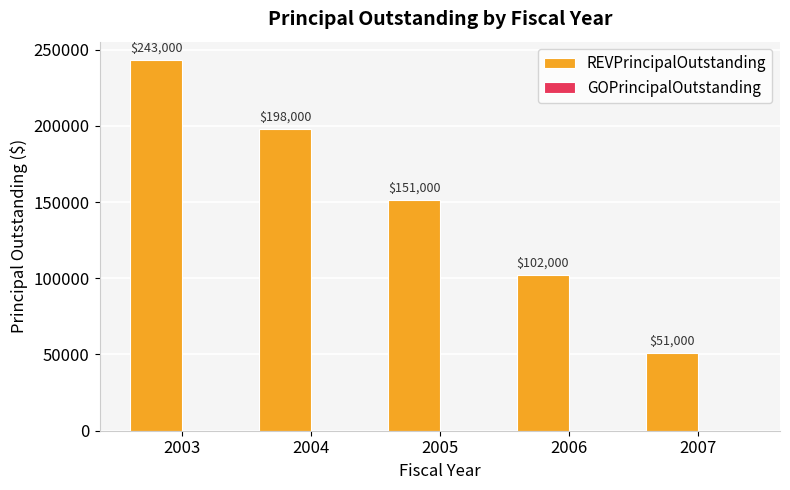

What is the difference between the maximum and minimum values?

192000